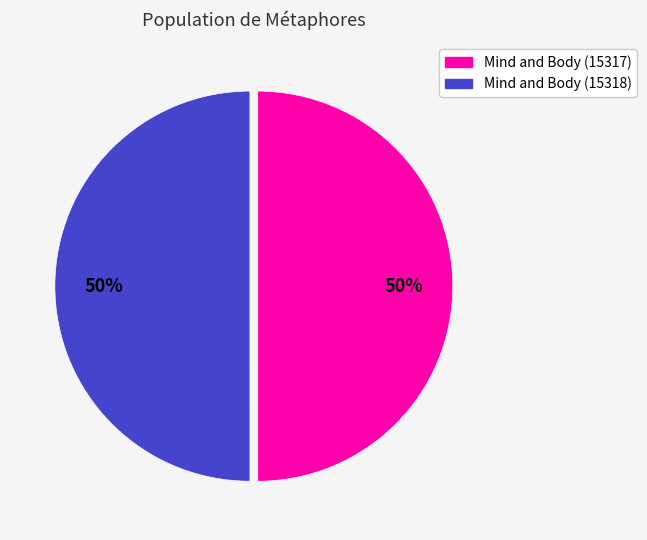

To the nearest percent, what percentage of the pie is Mind and Body (15318)?

50%